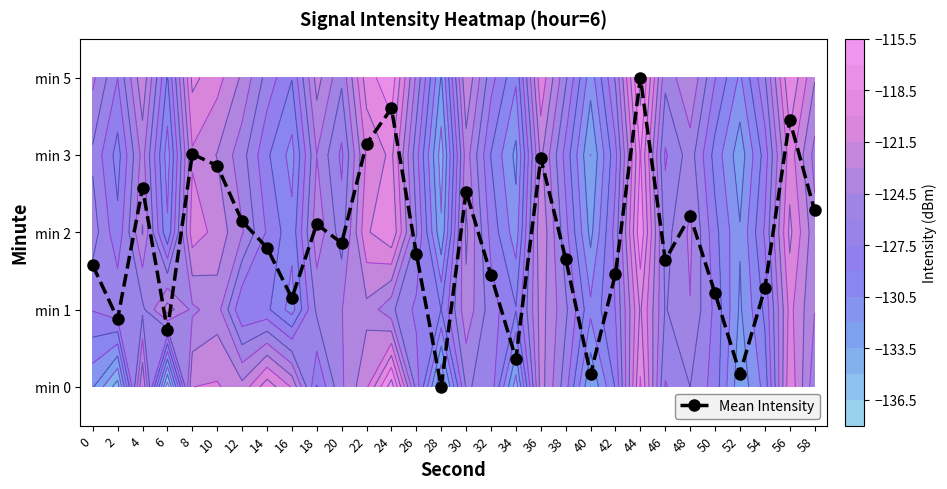

The chart shows a value of 0.2 at 52. True or false?

True